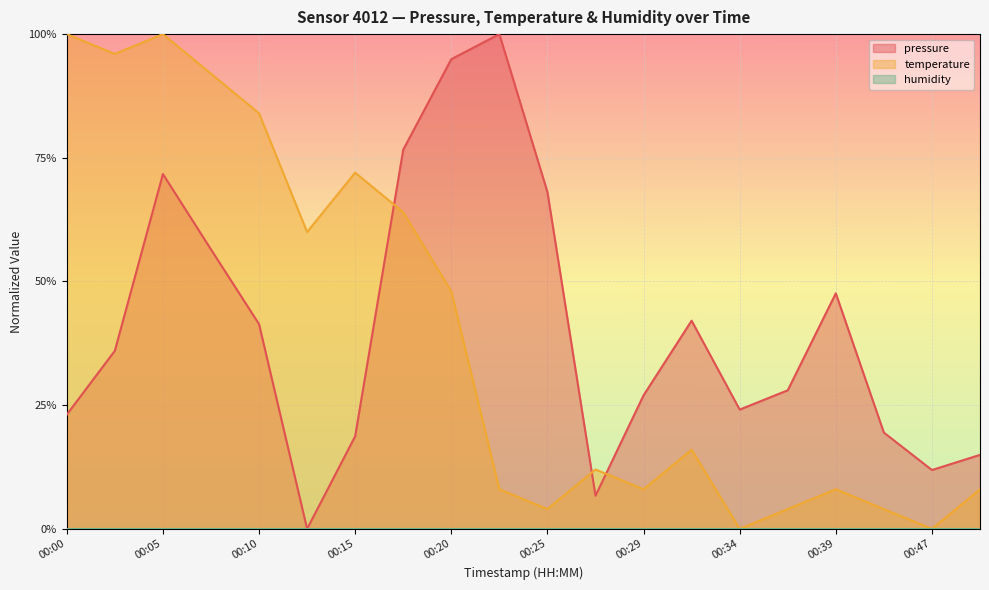

What is the difference between the maximum and minimum values in the temperature series?

1.0